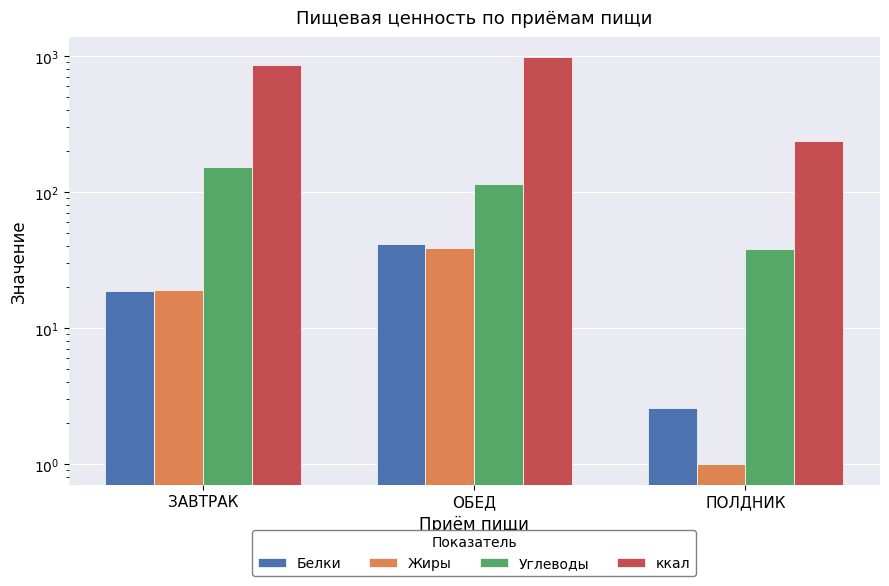

At which category is the sum across all series the highest?

ОБЕД